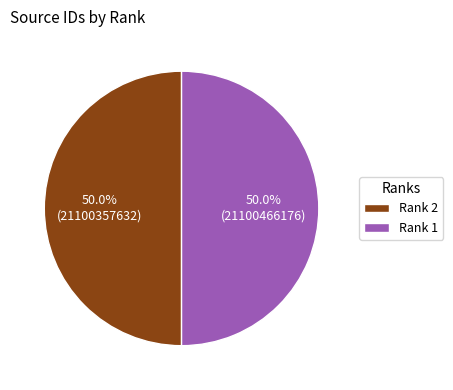

To the nearest percent, what is the combined percentage of Rank 2 and Rank 1?

100%